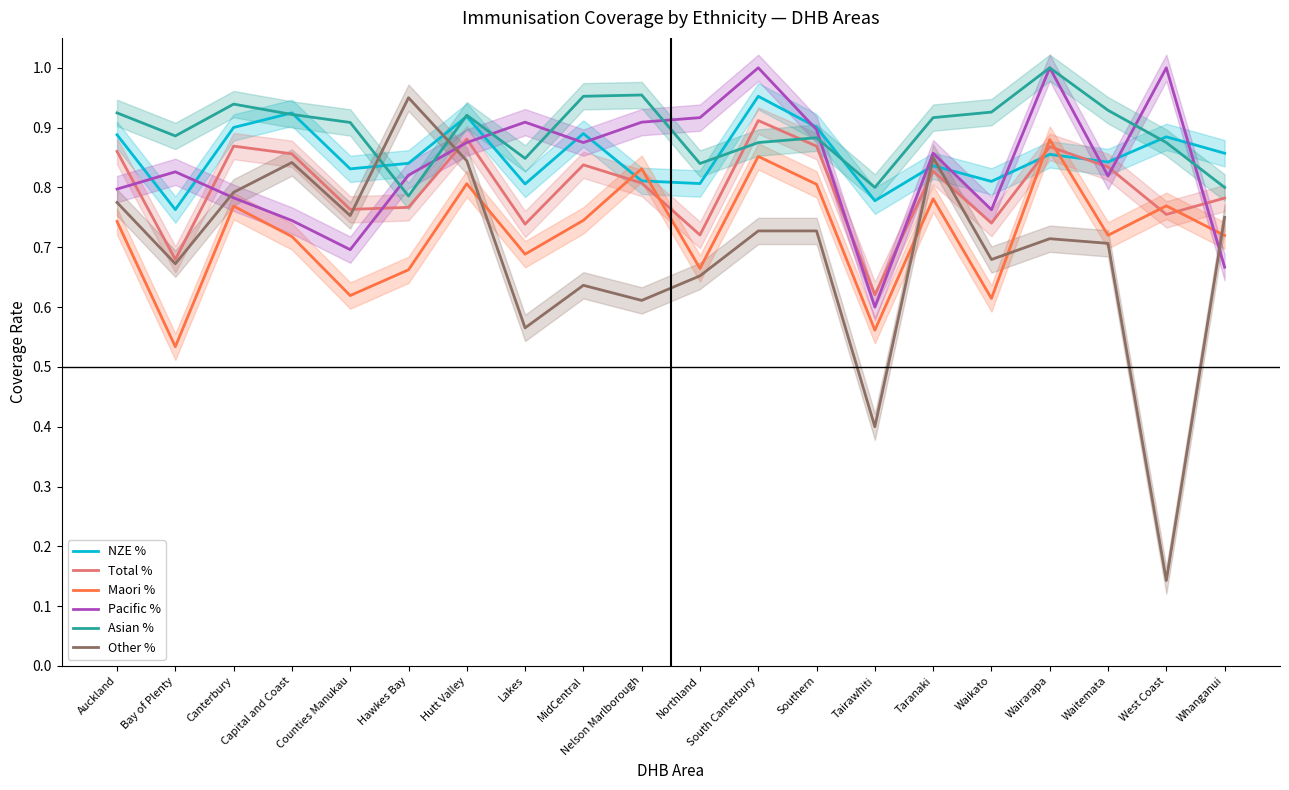

Rank the categories by NZE % value from highest to lowest.

South Canterbury, Capital and Coast, Hutt Valley, Southern, Canterbury, MidCentral, Auckland, West Coast, Whanganui, Wairarapa, Waitemata, Hawkes Bay, Taranaki, Counties Manukau, Nelson Marlborough, Waikato, Northland, Lakes, Tairawhiti, Bay of Plenty